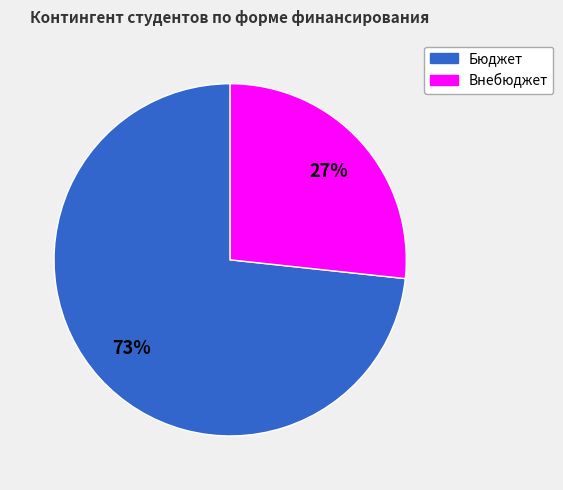

To the nearest percent, what portion does Бюджет represent?

73%